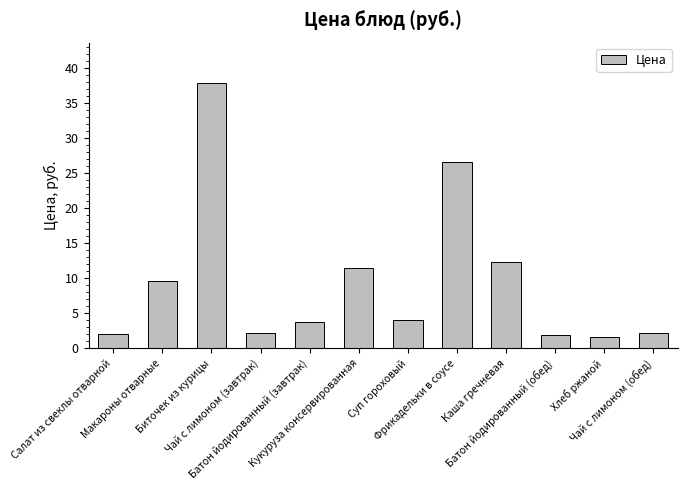

What is the ratio of the value at Батон йодированный (обед) to the value at Макароны отварные?

0.2